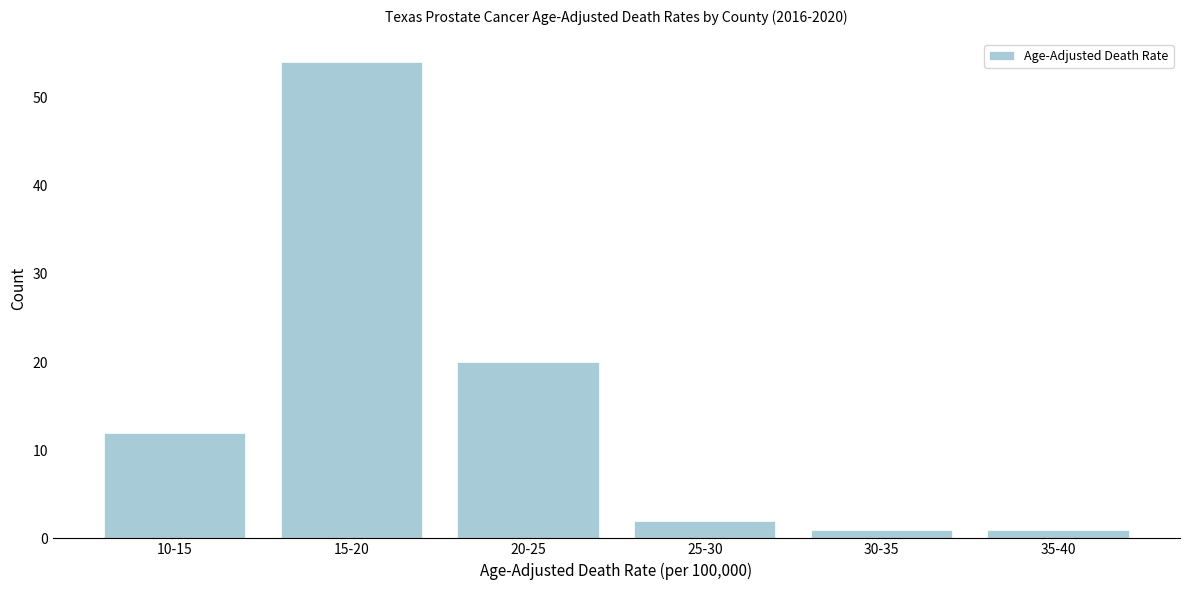

Reading right to left, transcribe all the data shown in this chart.

35-40=1	30-35=1	25-30=2	20-25=20	15-20=54	10-15=12